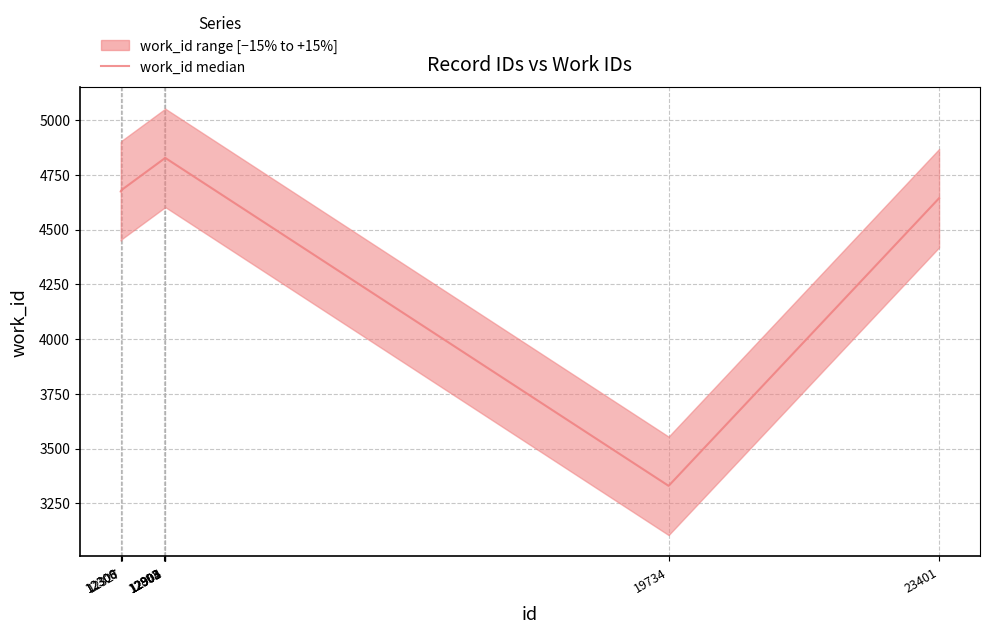

Does the chart have visible grid lines?

Yes